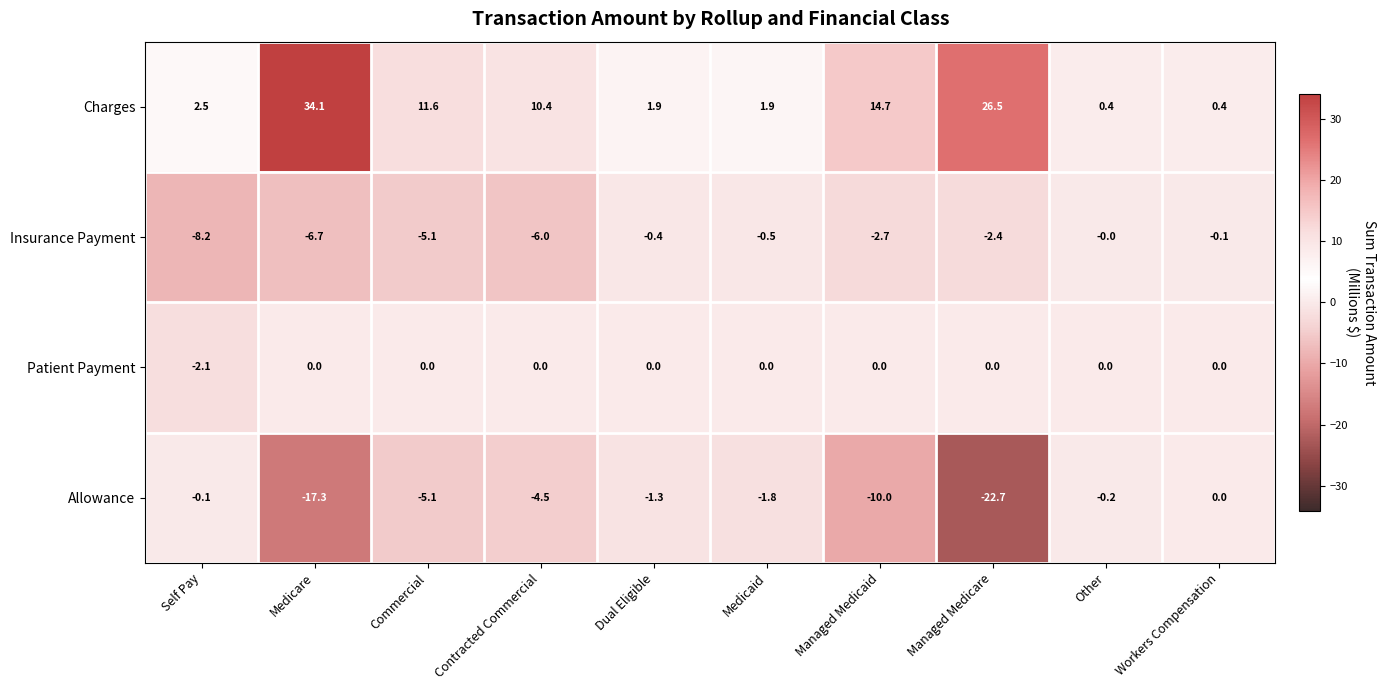

What is the minimum value shown in the chart?

-22.7